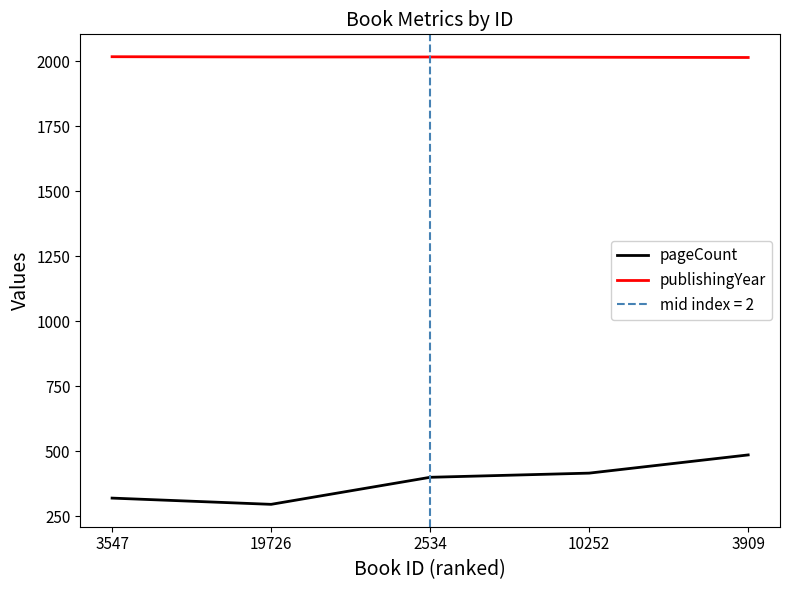

What is the difference between the maximum and minimum values in the pageCount series?

190